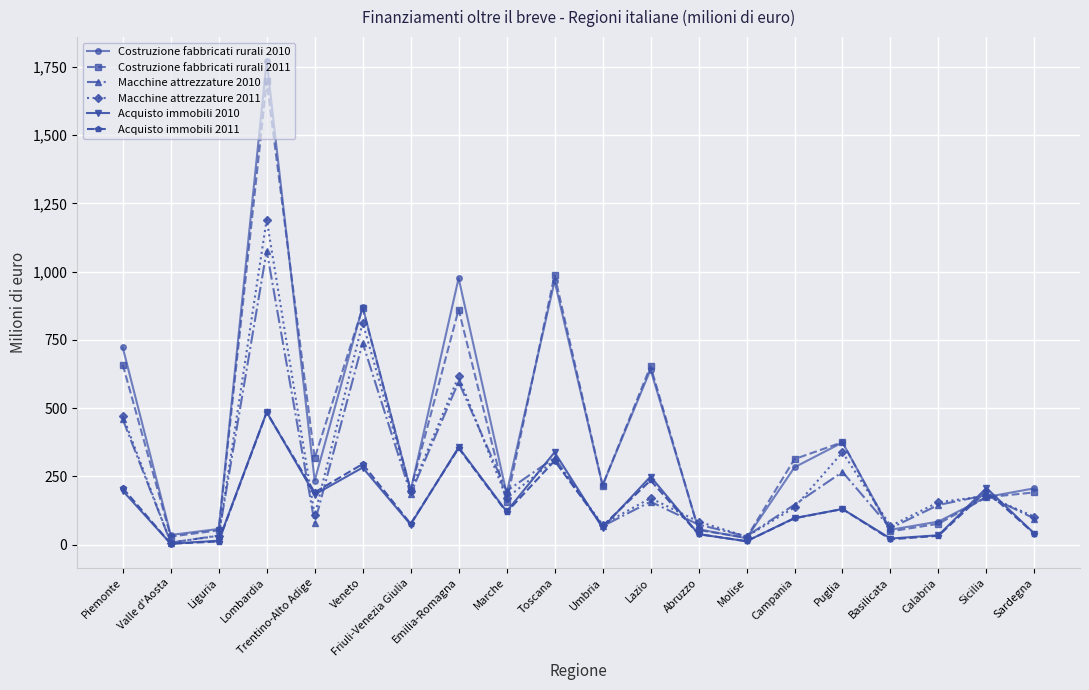

What is the label of the 8th point from the right?

Abruzzo